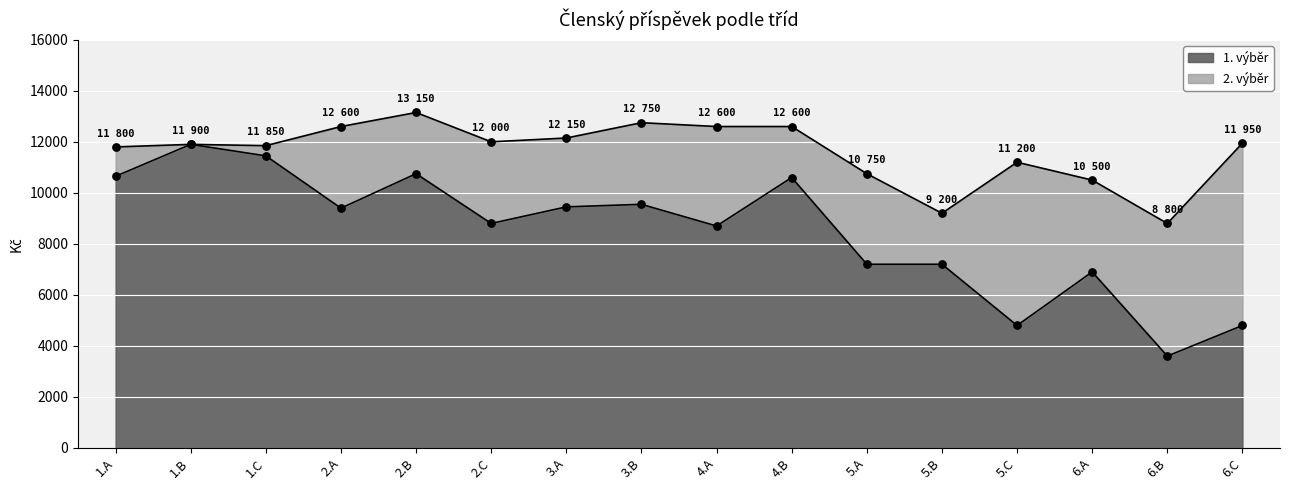

Which has a higher value, 3.B or 3.A?

3.B